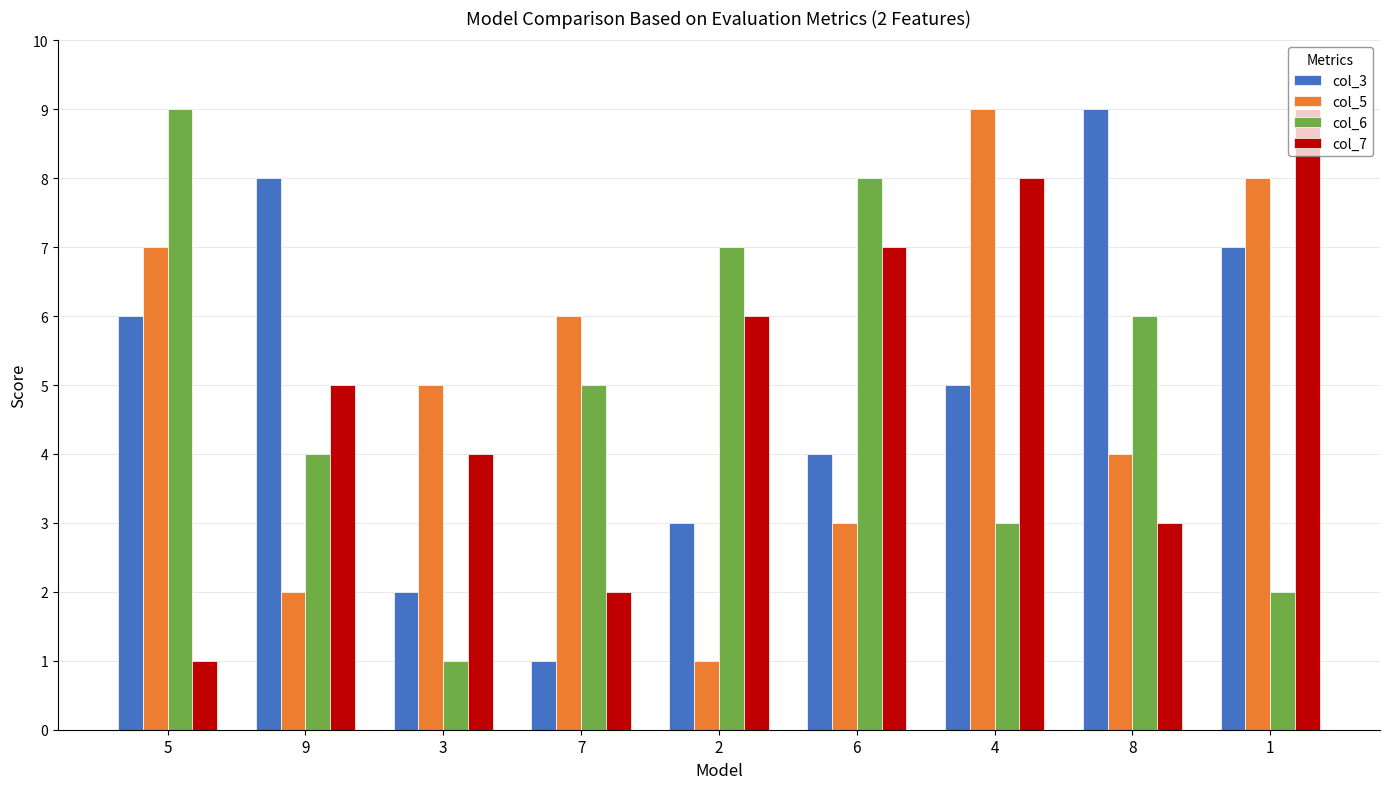

Is the value of col_3 at 8 greater than the value of col_6 at 4?

Yes